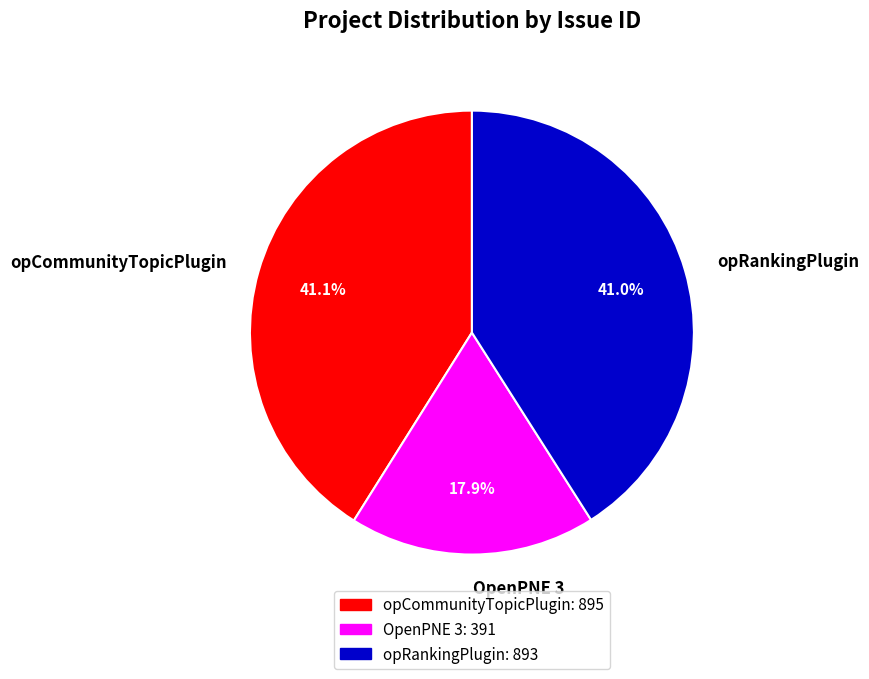

The opRankingPlugin slice represents 27% of the pie. True or false?

False